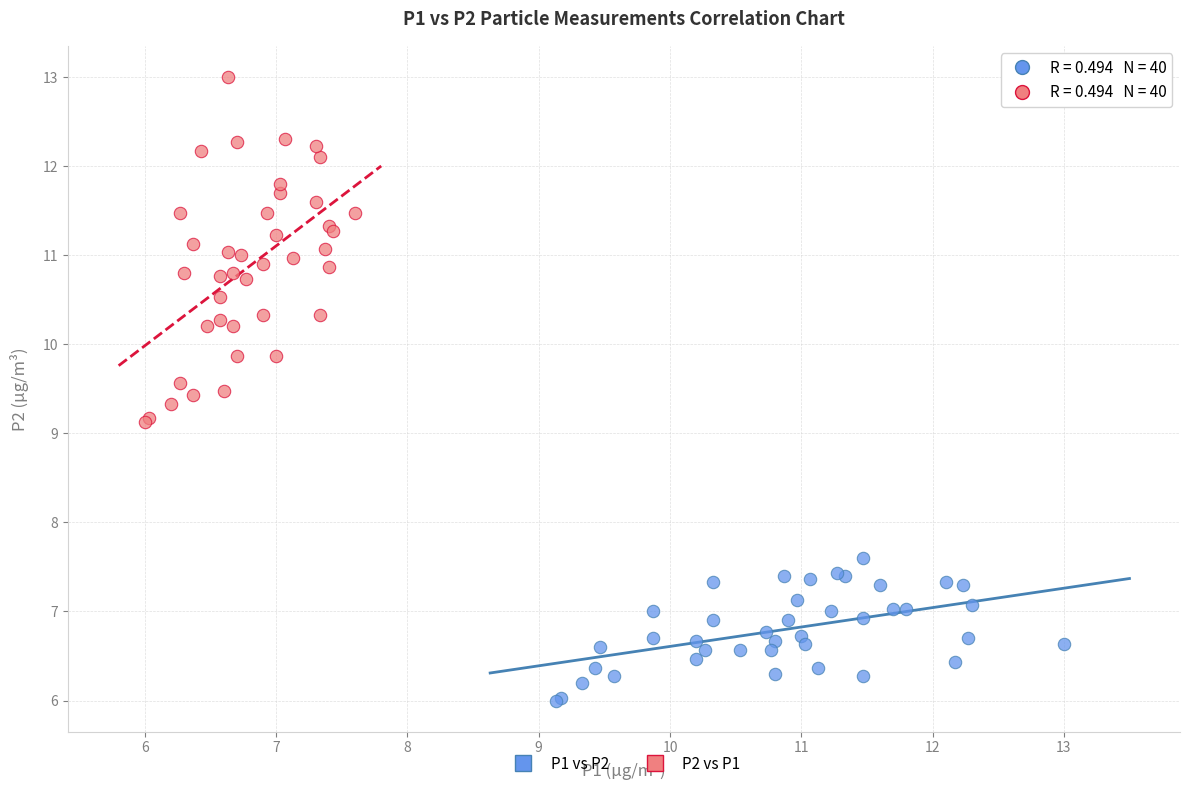

Which series has the widest spread of Y values?

P2 vs P1